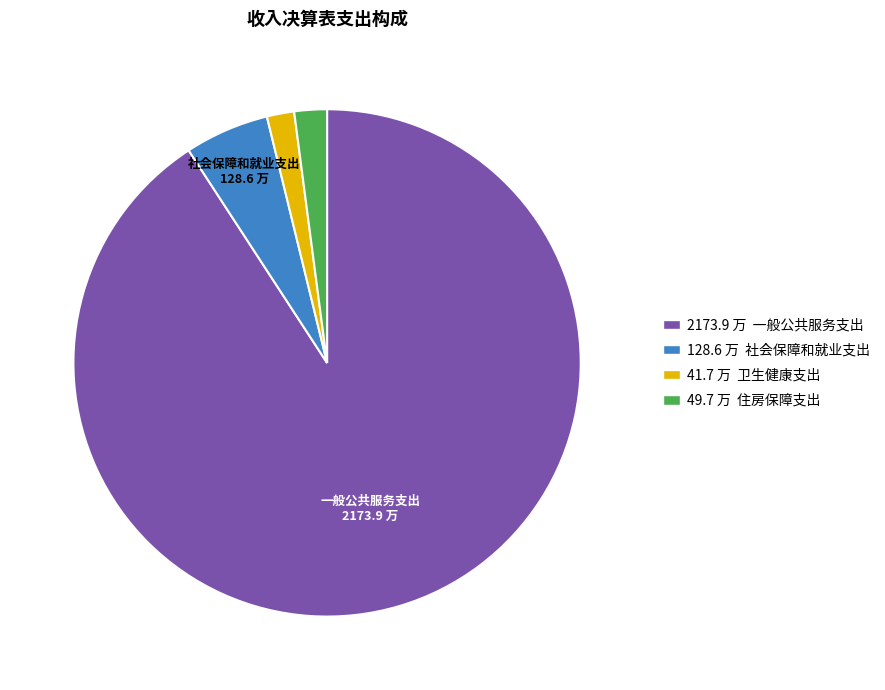

Does any single category account for the majority?

Yes